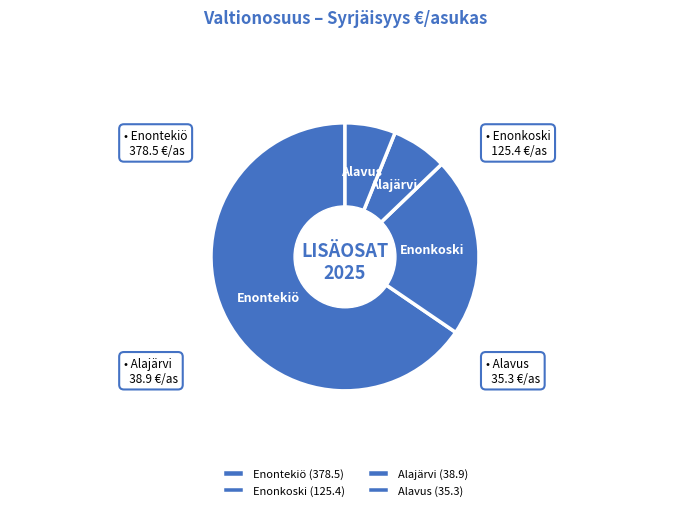

Approximately how many times larger is the value at Alajärvi compared to Enonkoski?

0.3